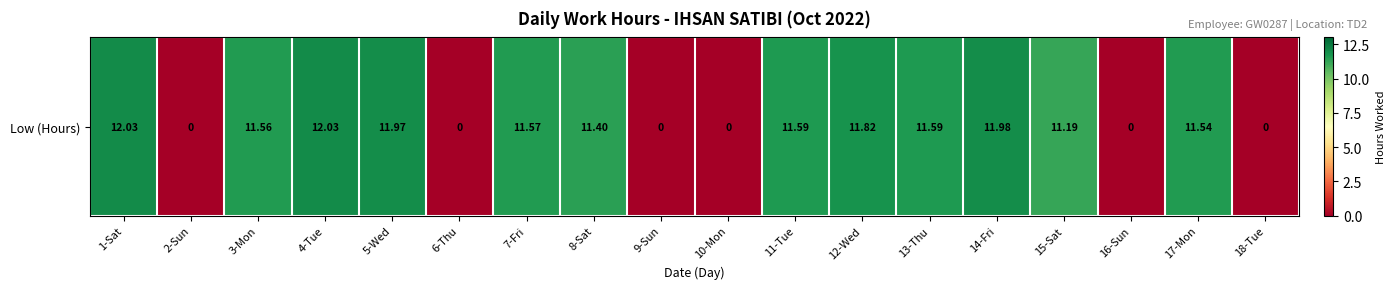

The chart shows a value of 11.6 at 7-Fri. True or false?

True